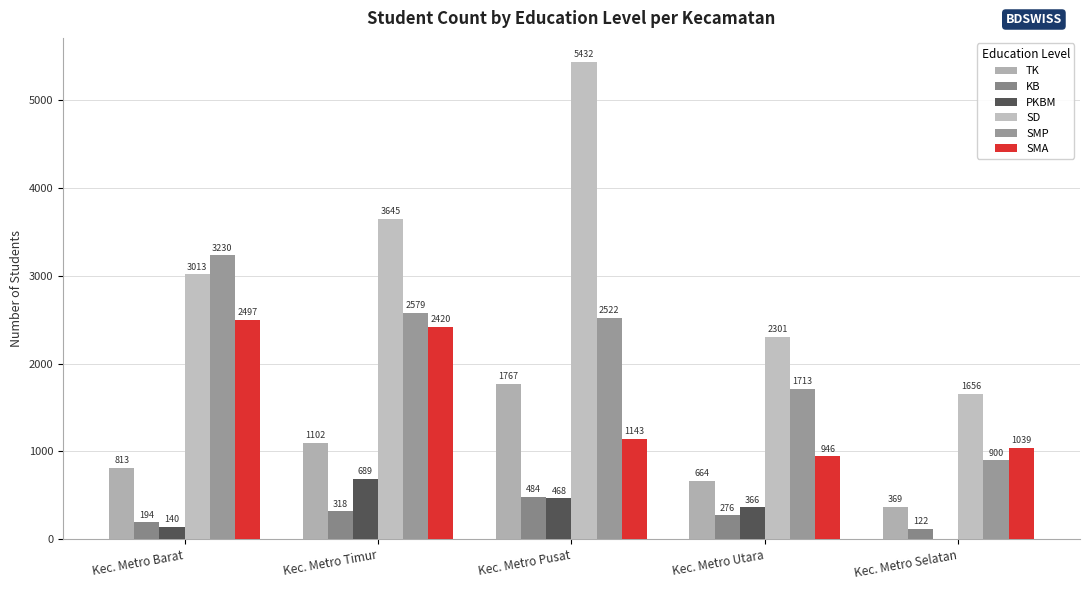

What is the sum of all KB values?

1394